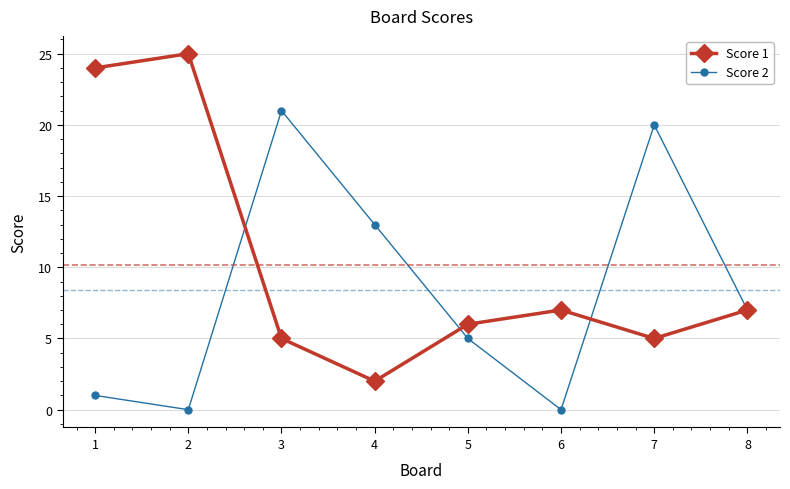

How many data points in Score 1 are less than 7?

4